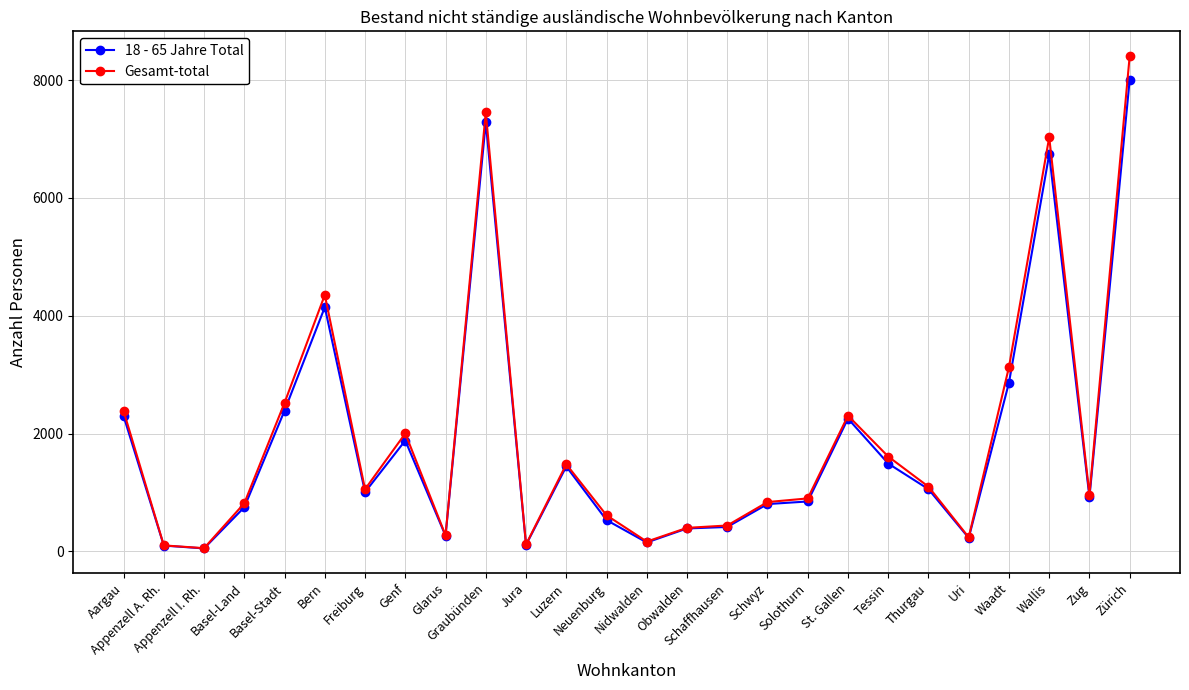

What is the spread (max minus min) of values at Neuenburg?

82